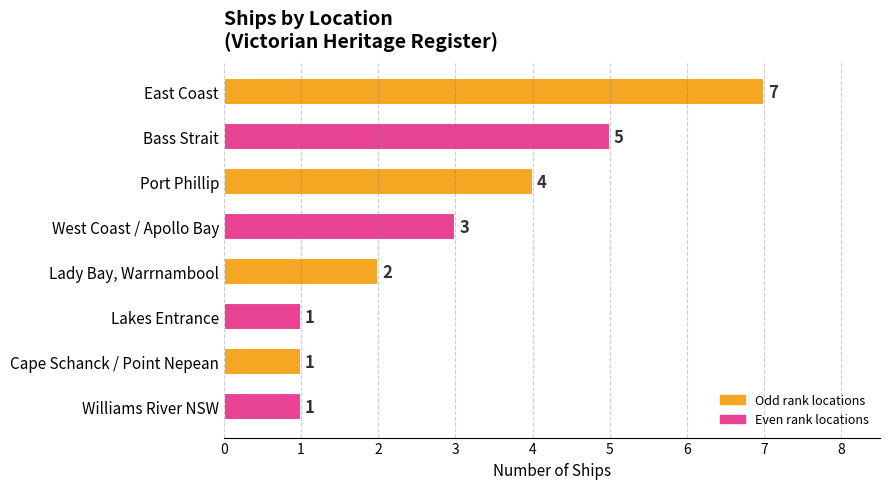

How many distinct data groups are displayed?

1